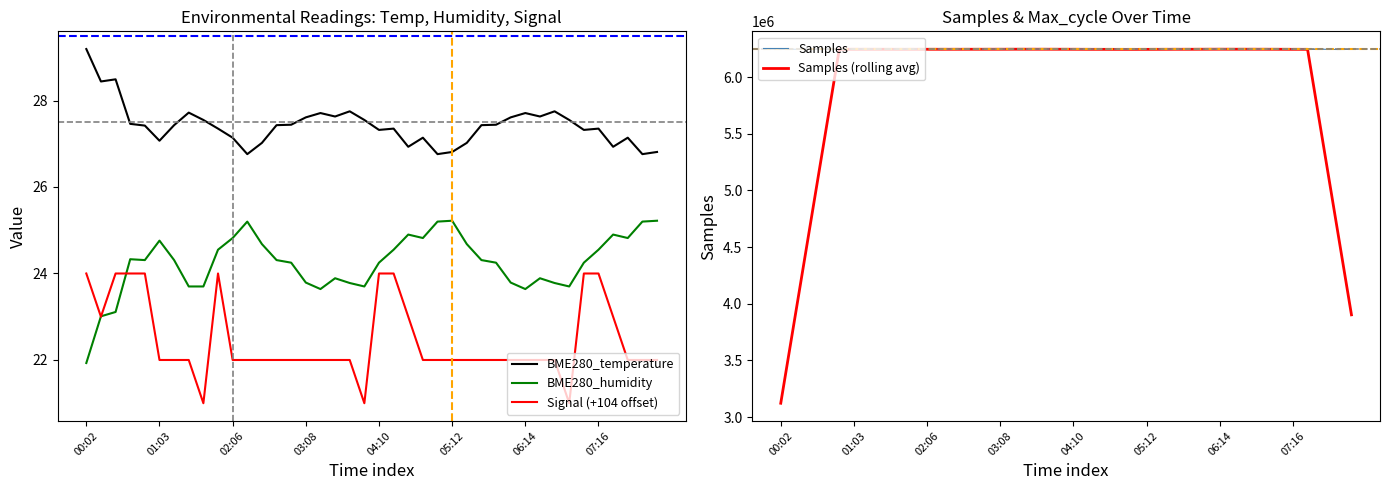

True or false: Samples (rolling avg) and BME280_humidity intersect in this chart.

False